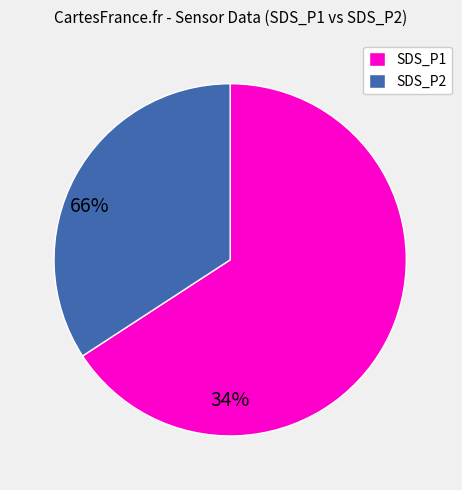

Do SDS_P2 and SDS_P1 together represent more than half of the pie?

Yes